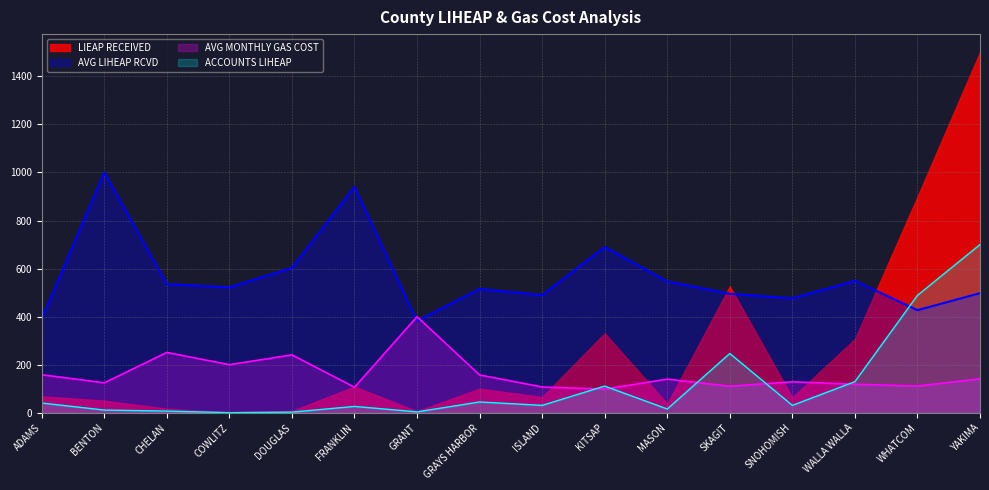

Which series has the largest range (max minus min)?

LIEAP RECEIVED